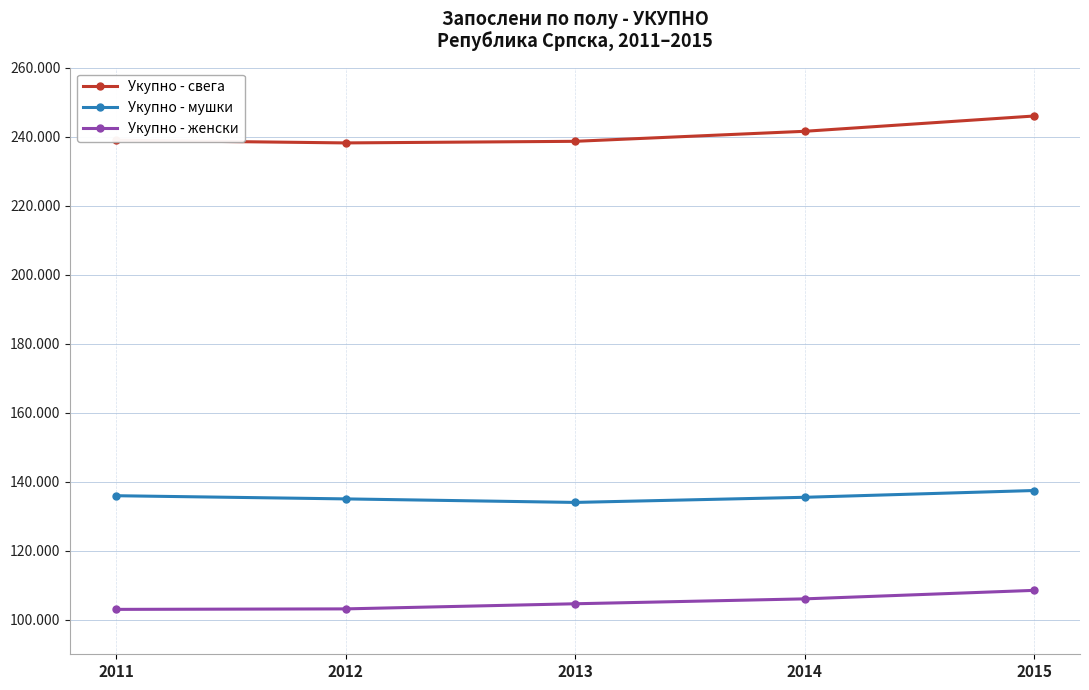

Where is Укупно - мушки nearest to the value 135729?

2011